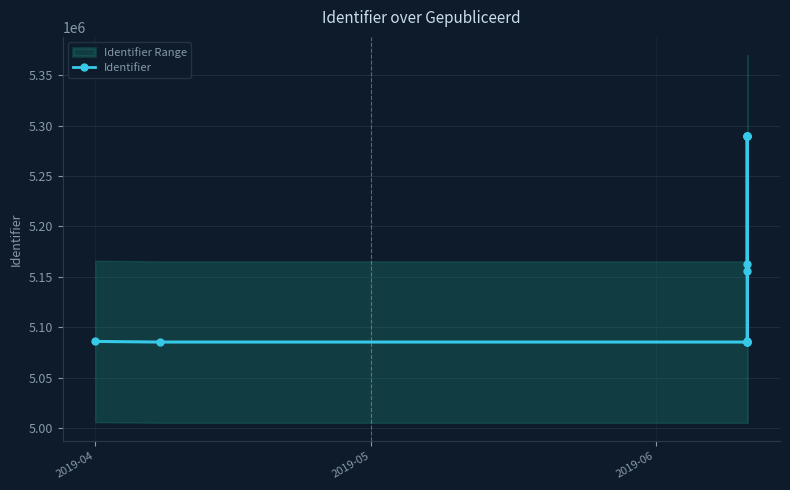

What is the smallest value displayed?

5085311